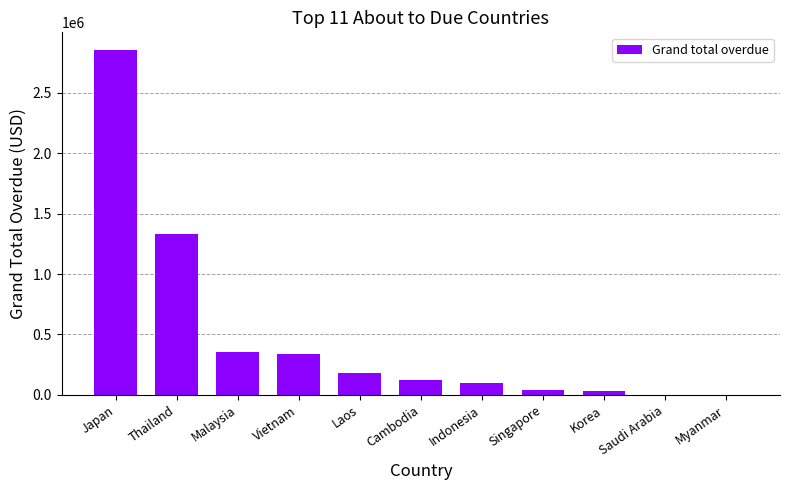

Which has a higher value, Saudi Arabia or Cambodia?

Cambodia